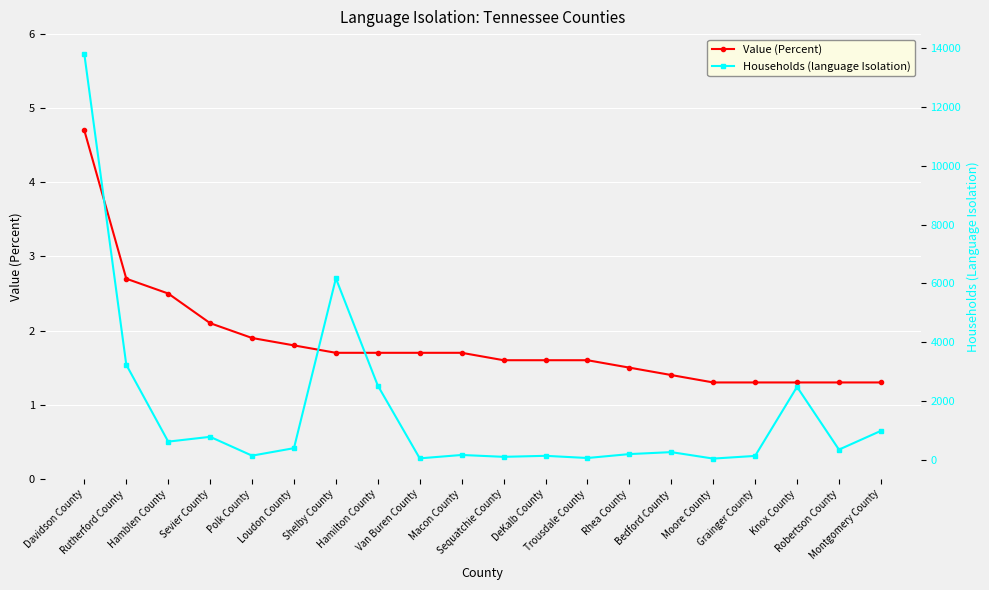

Where is Households (language Isolation) nearest to the value 6915?

Shelby County